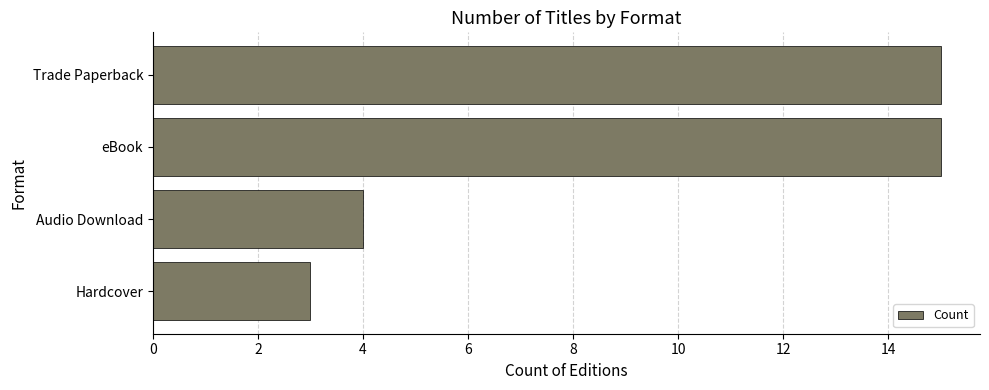

What is the difference between the maximum and minimum values?

12